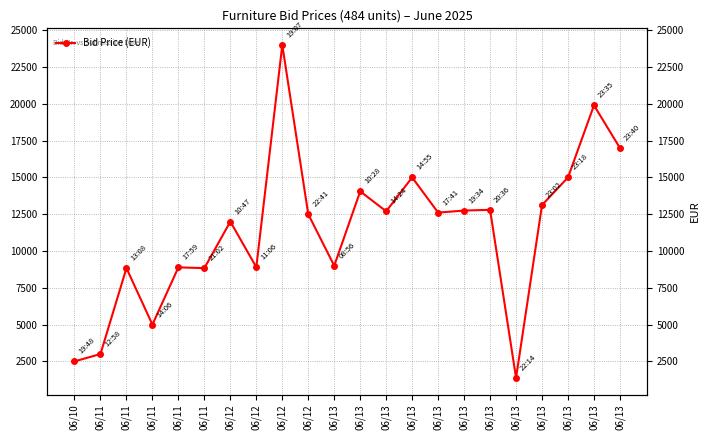

At which category does the data reach its first local valley?

06/11